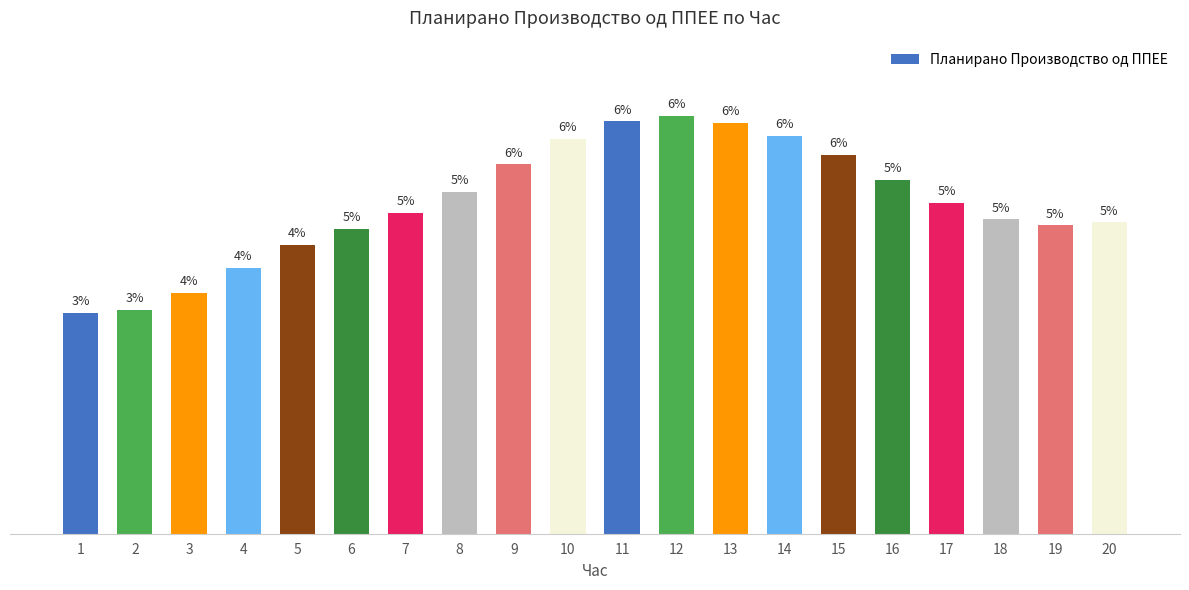

List the labels in order of value, smallest first.

1, 2, 3, 4, 5, 6, 19, 20, 18, 7, 17, 8, 16, 9, 15, 10, 14, 13, 11, 12